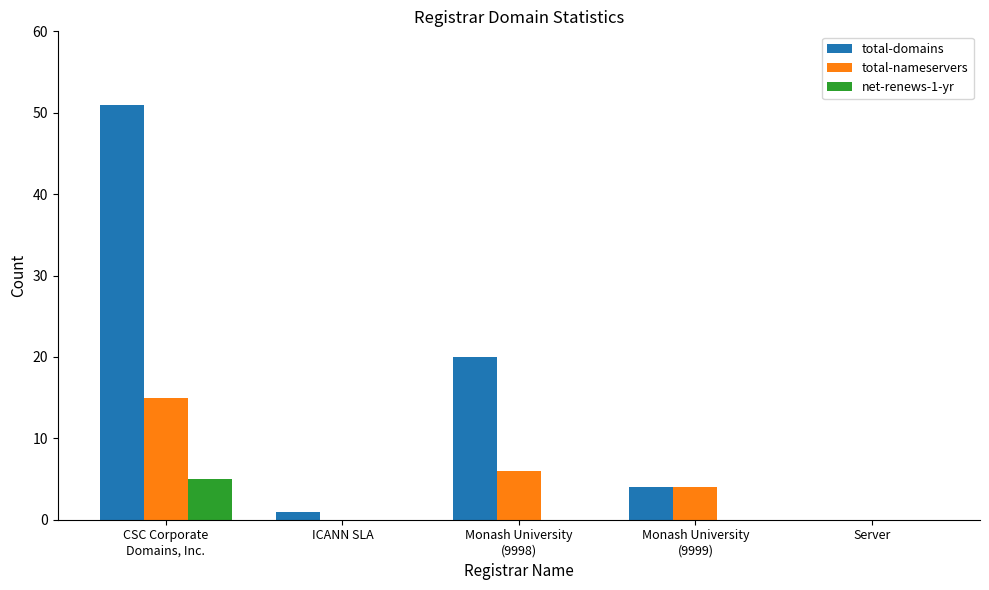

Which series has the largest total across all categories?

total-domains